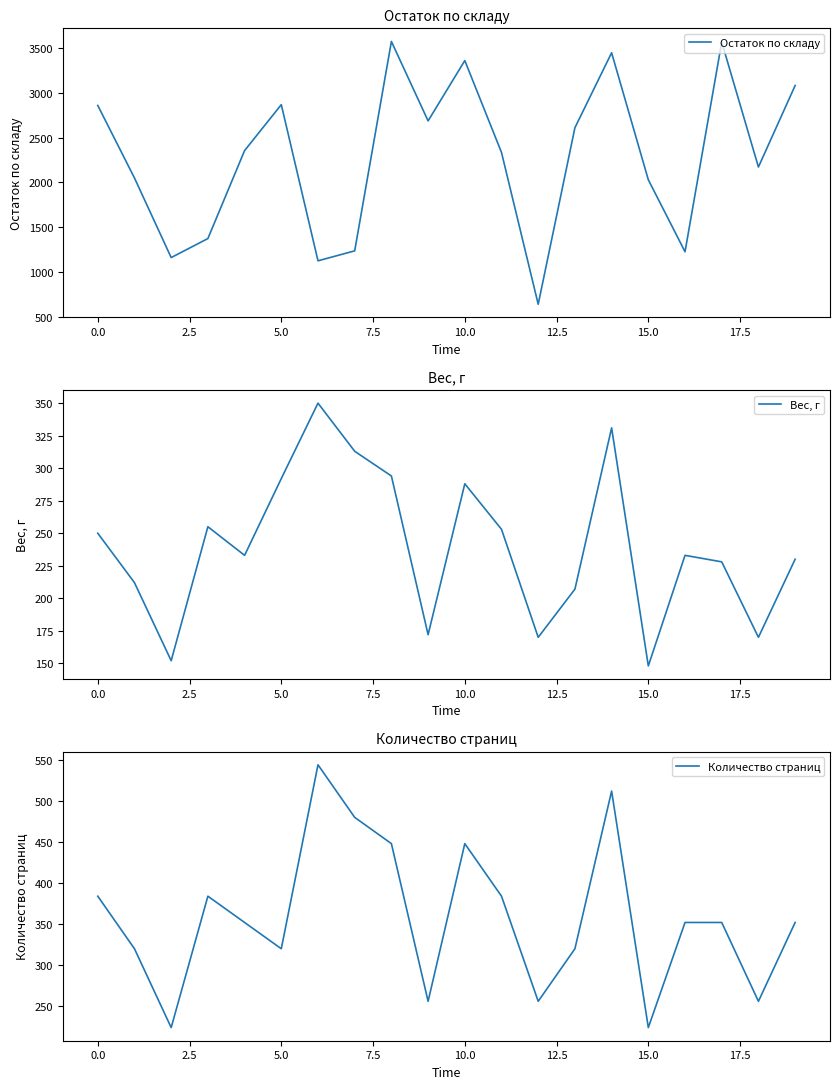

The value of Остаток по складу at 5.0 is 4337. True or false?

False